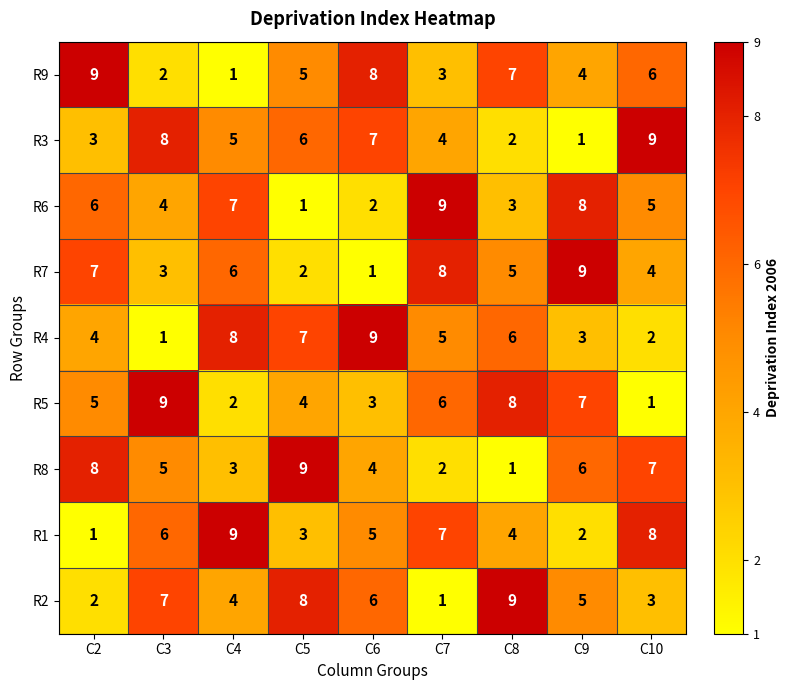

Between C5 and C8, which series saw the biggest shift?

R8